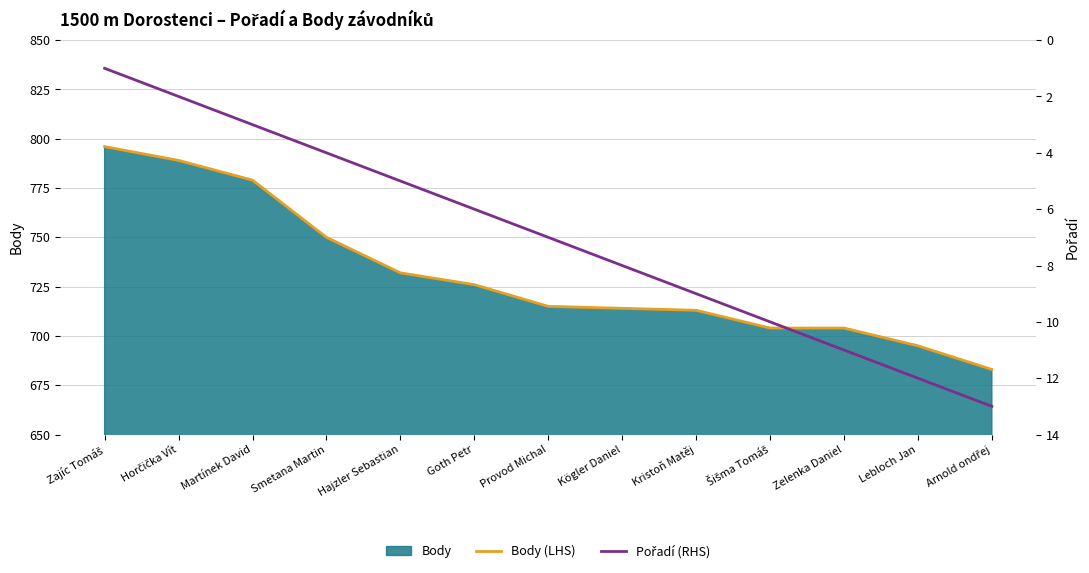

Rank the series at Arnold ondřej from highest to lowest value.

Body (LHS), Pořadí (RHS)